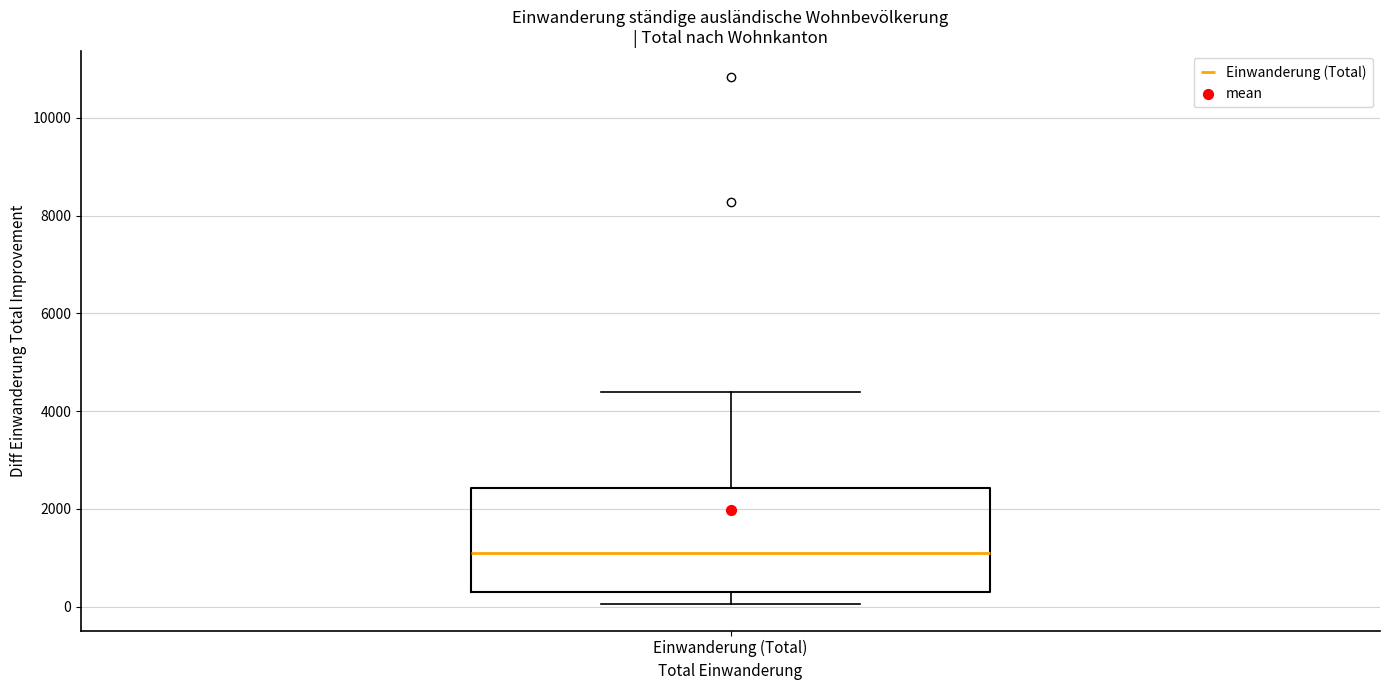

Where is the lower edge of the box for Einwanderung (Total) on the y-axis? The values are not printed on the chart, so give them approximately, as read against the axis.

400